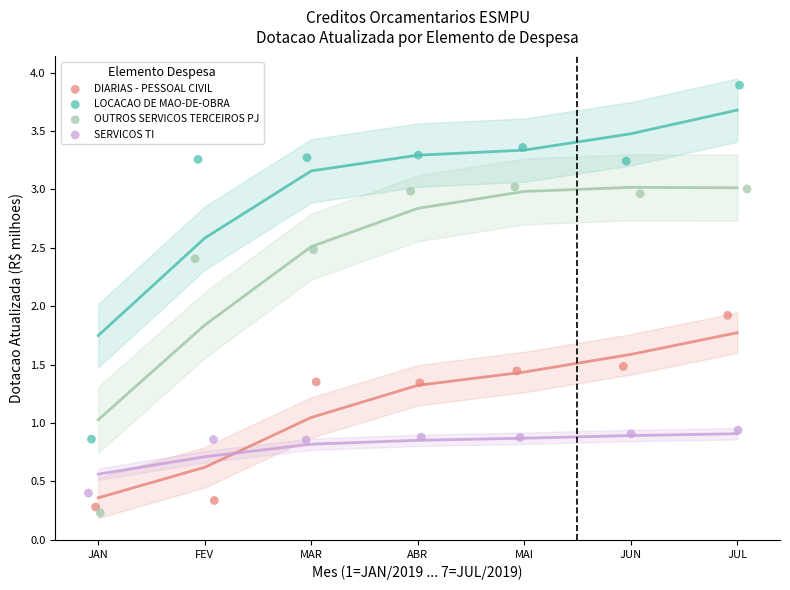

Which series has the widest spread of Y values?

LOCACAO DE MAO-DE-OBRA